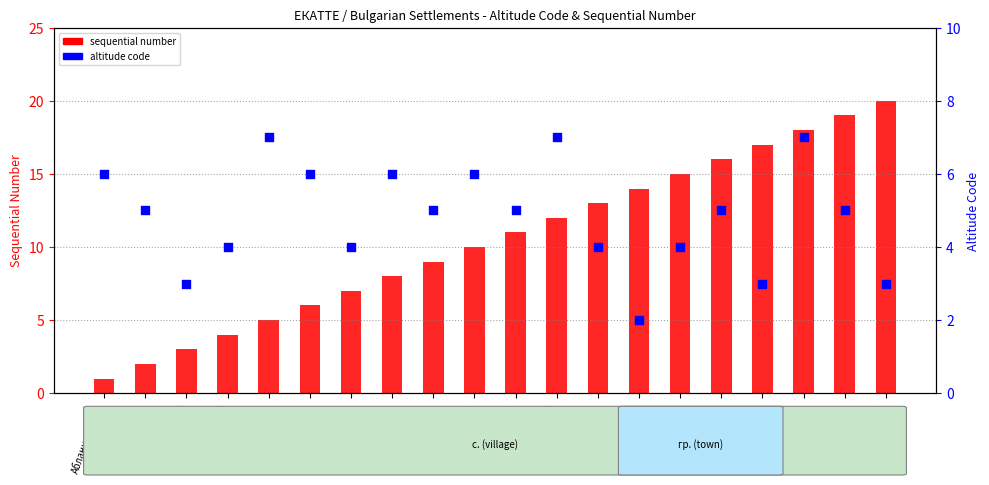

What are all the series names shown in the legend?

sequential number, altitude code